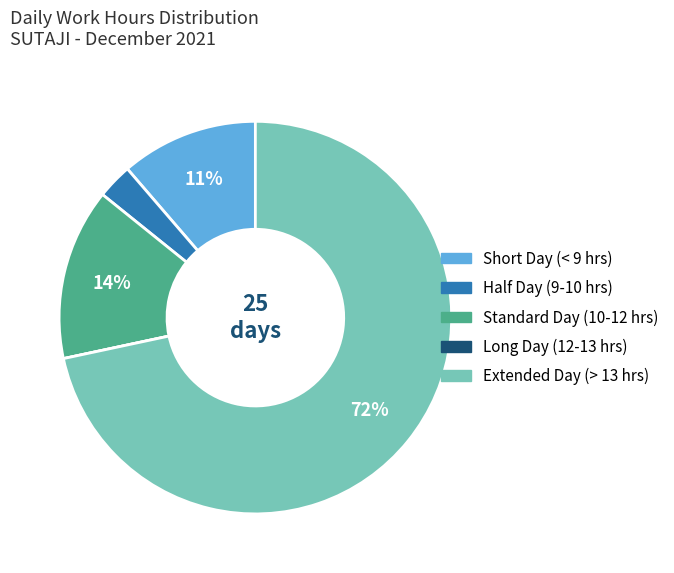

Does any single category account for the majority?

Yes